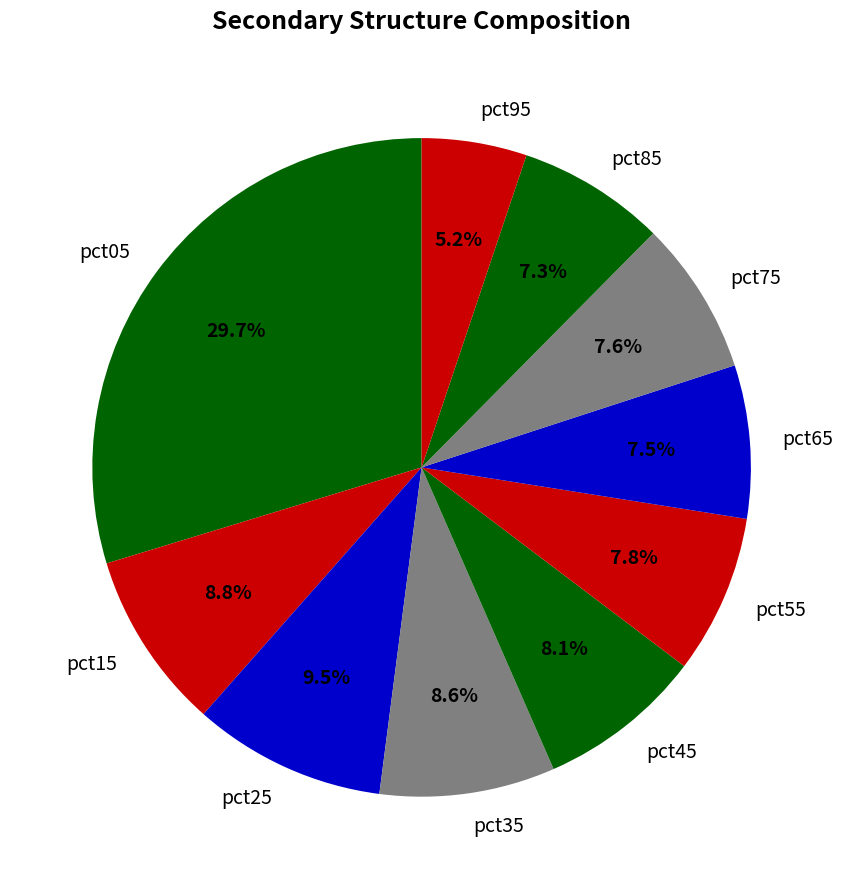

Which category has the biggest portion of the pie?

pct05